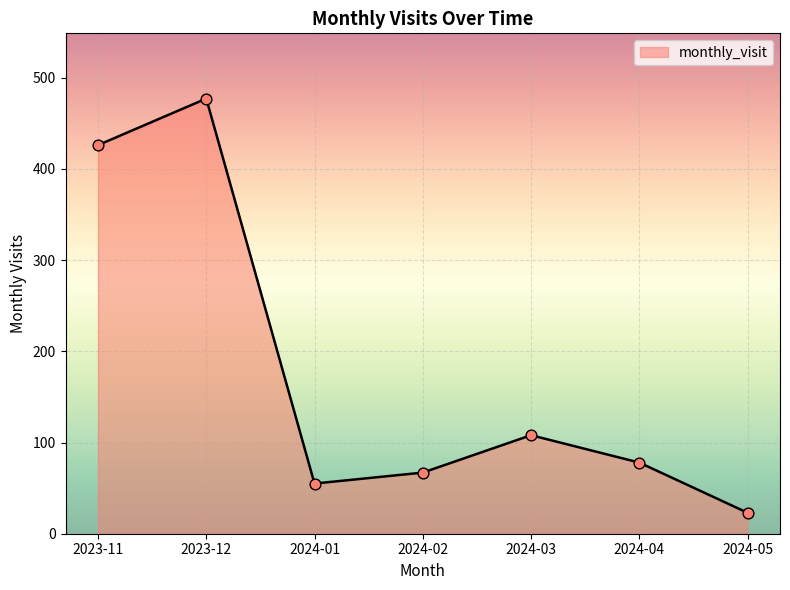

What is the change in value from 2023-11 to 2023-12?

+51